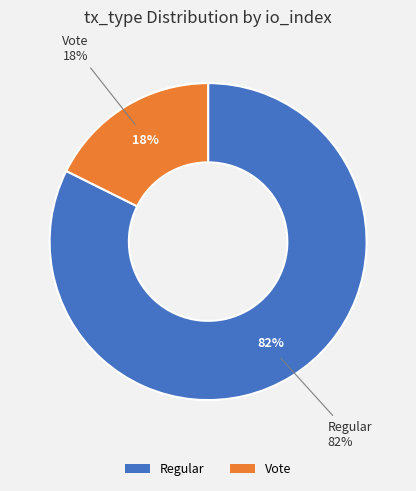

What is the total percentage of Regular and Vote?

100.0%